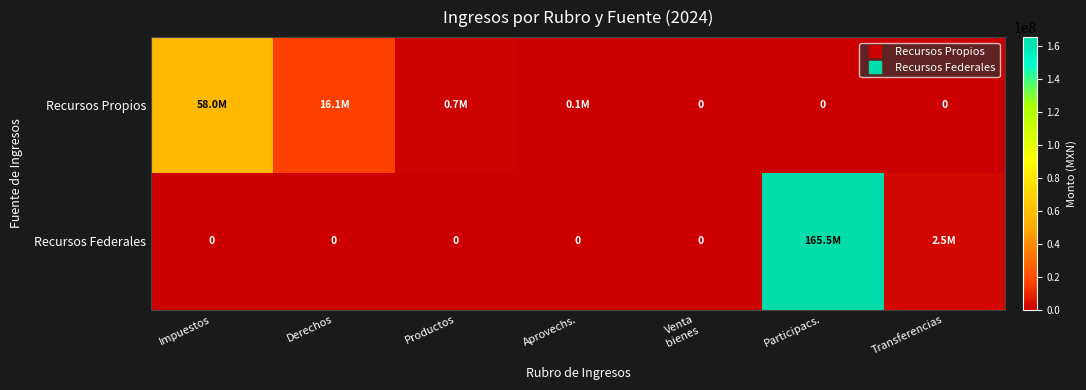

How many series are shown in this chart?

2